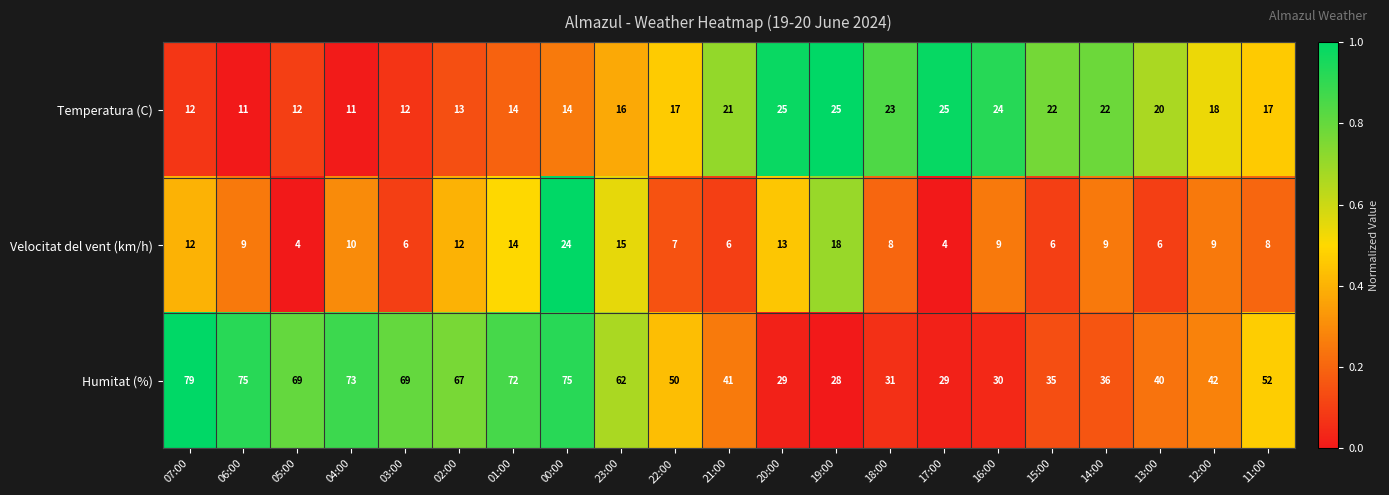

At how many categories does at least one series exceed 11?

21